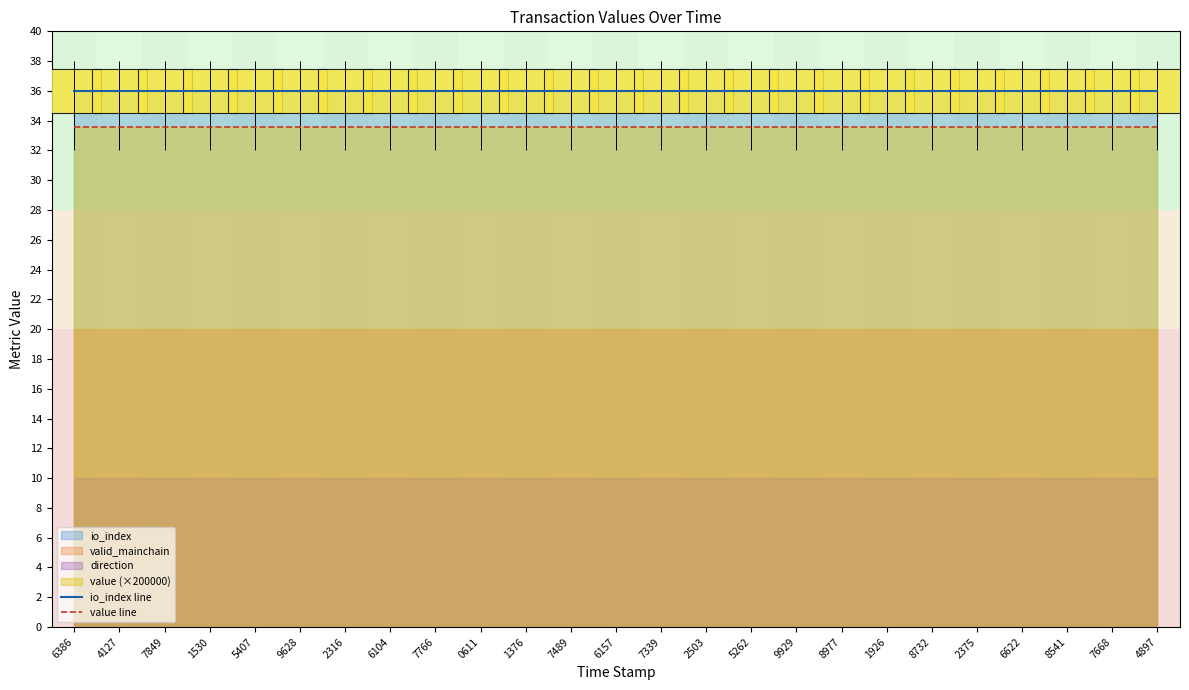

Reading left to right, transcribe all the data shown in this chart.

io_index line: 6386=36.0	4127=36.0	7849=36.0	1530=36.0	5407=36.0	9628=36.0	2316=36.0	6104=36.0	7766=36.0	0611=36.0	1376=36.0	7489=36.0	6157=36.0	7339=36.0	2503=36.0	5262=36.0	9929=36.0	8977=36.0	1926=36.0	8732=36.0	2375=36.0	6622=36.0	8541=36.0	7668=36.0	4897=36.0
value line: 6386=33.6	4127=33.6	7849=33.6	1530=33.6	5407=33.6	9628=33.6	2316=33.6	6104=33.6	7766=33.6	0611=33.6	1376=33.6	7489=33.6	6157=33.6	7339=33.6	2503=33.6	5262=33.6	9929=33.6	8977=33.6	1926=33.6	8732=33.6	2375=33.6	6622=33.6	8541=33.6	7668=33.6	4897=33.6